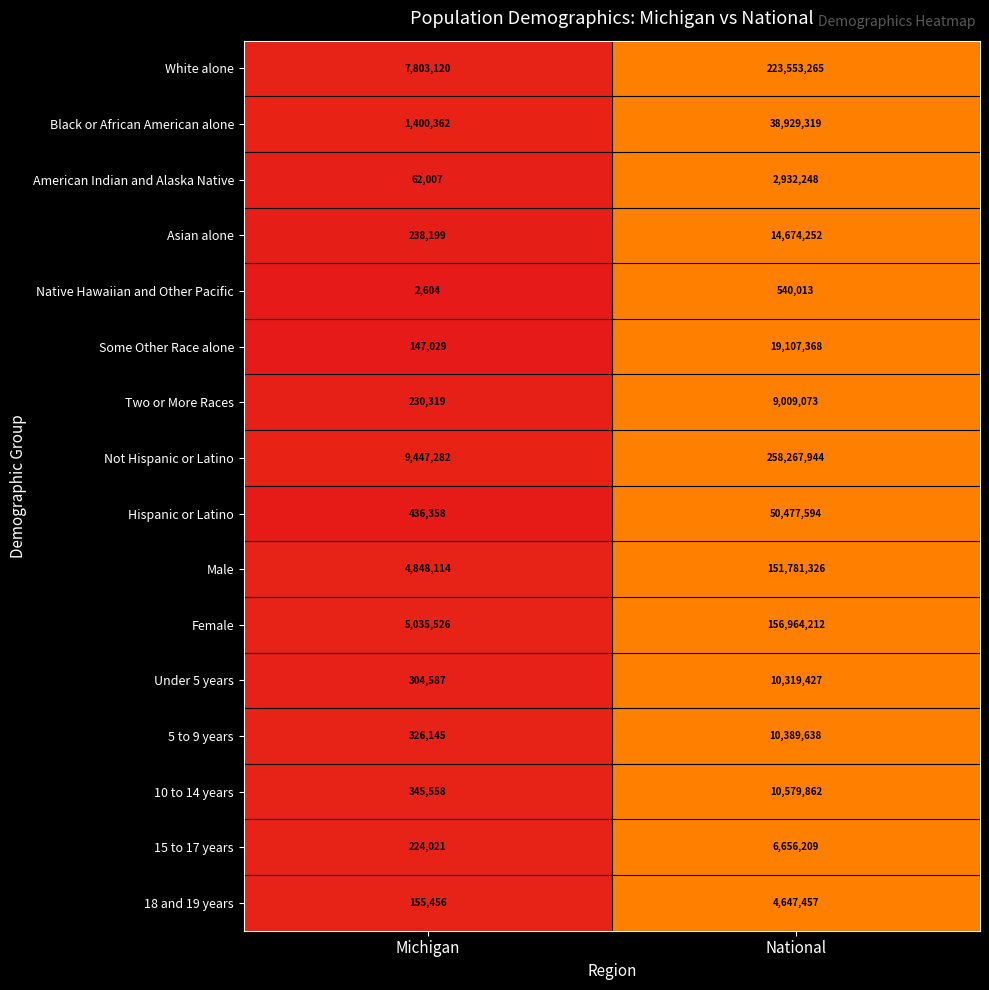

Which series has the largest total across all categories?

Not Hispanic or Latino